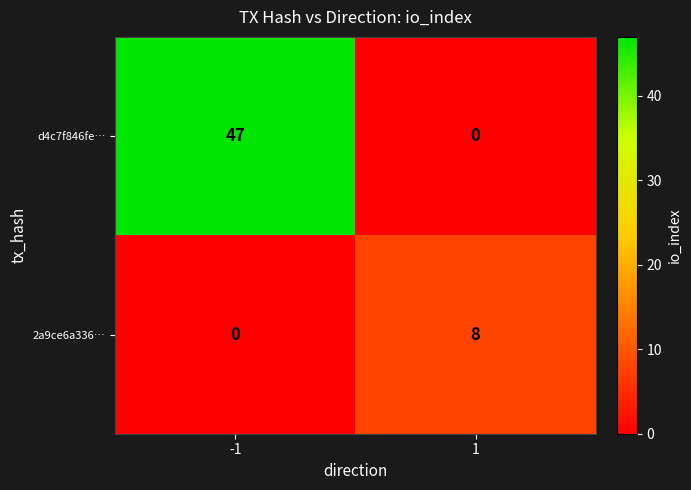

What is the difference between the highest and lowest values at -1?

47